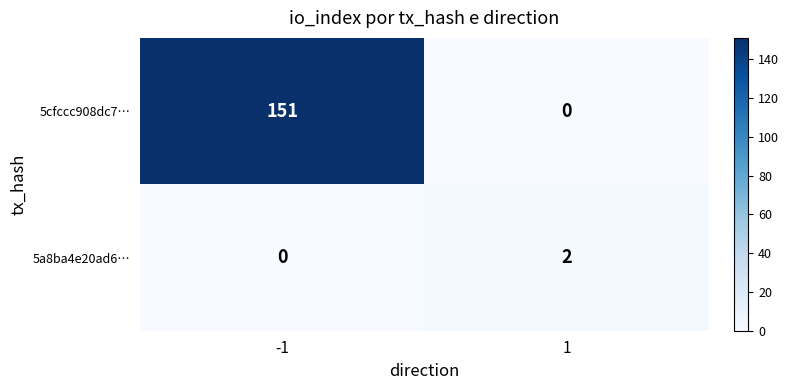

The 5cfccc908dc7… series shows 0 at 1. True or false?

True